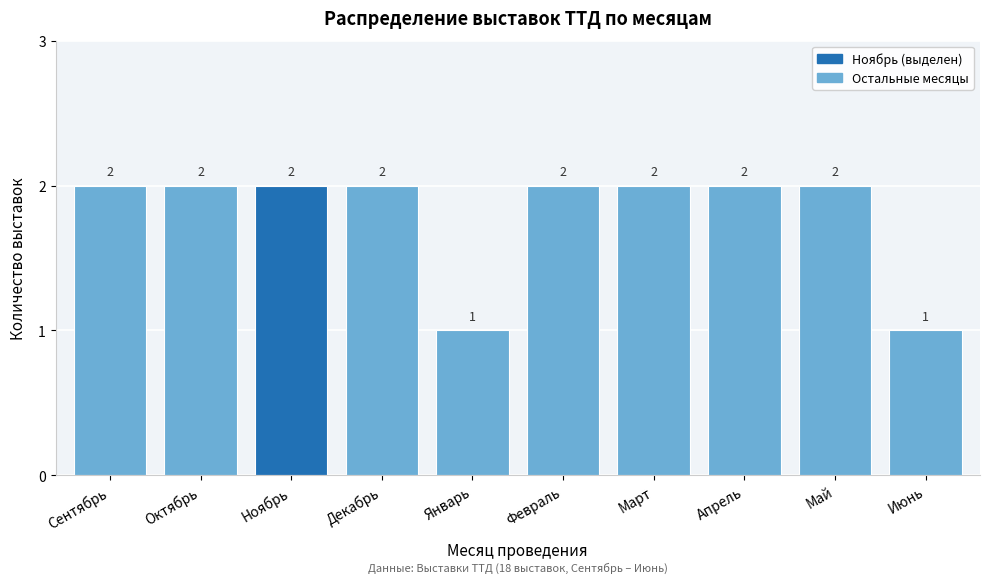

Reading left to right, transcribe all the data shown in this chart.

Сентябрь=2	Октябрь=2	Ноябрь=2	Декабрь=2	Январь=1	Февраль=2	Март=2	Апрель=2	Май=2	Июнь=1